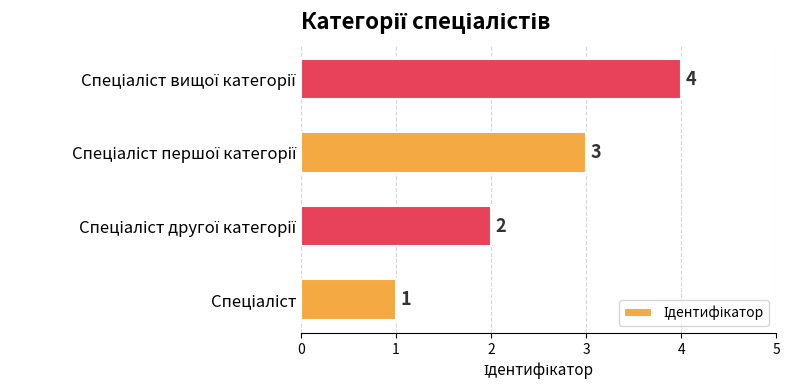

How many values are between 2 and 4?

3